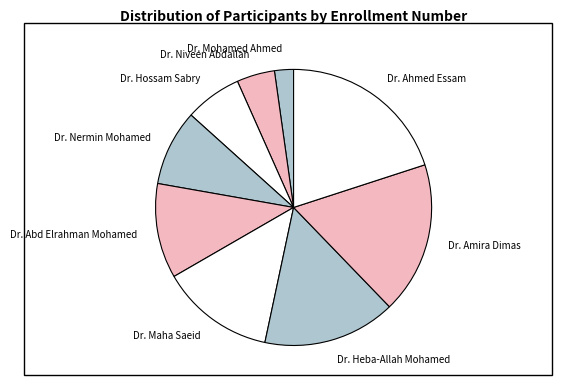

Do Dr. Hossam Sabry and Dr. Maha Saeid together represent more than half of the pie?

No